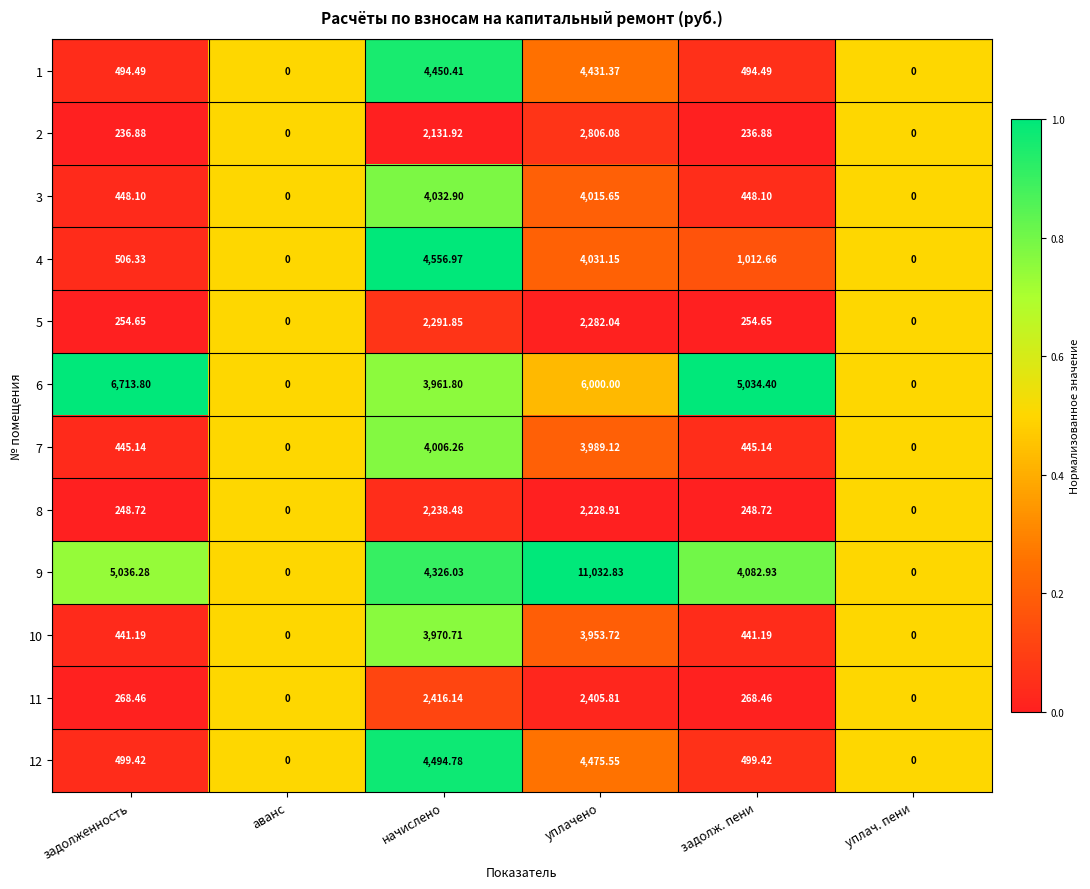

At which label does 7 reach its peak?

начислено